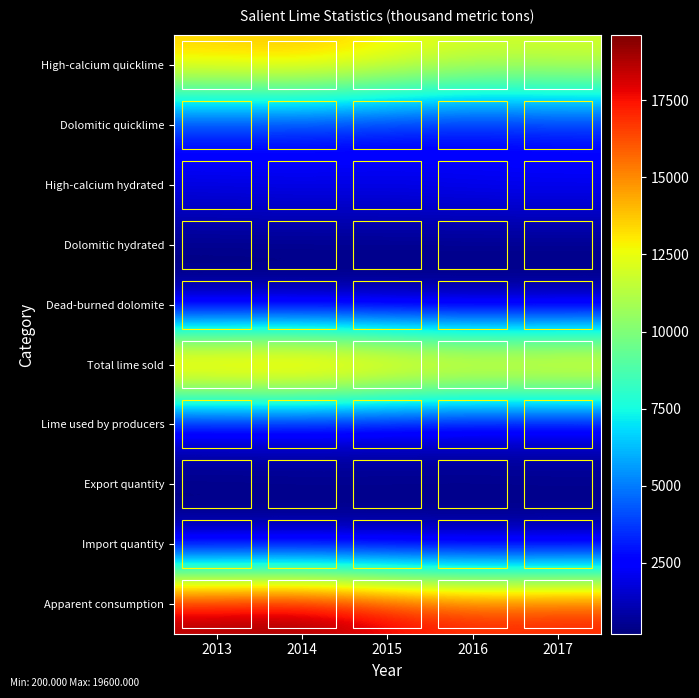

Rank the series by their maximum value, from highest to lowest.

Apparent consumption, Total lime sold, High-calcium quicklime, Dolomitic quicklime, High-calcium hydrated, Lime used by producers, Import quantity, Export quantity, Dolomitic hydrated, Dead-burned dolomite